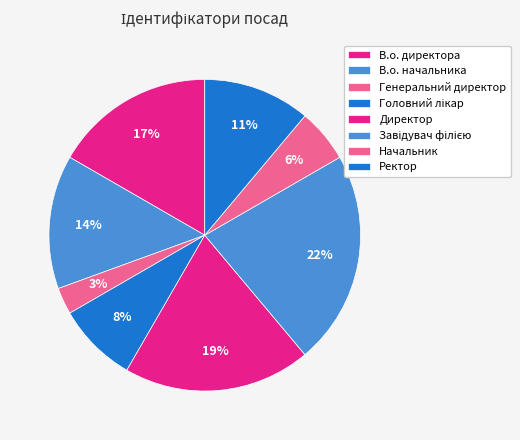

To the nearest percent, what is the difference between the Директор and Головний лікар slice percentages?

11%